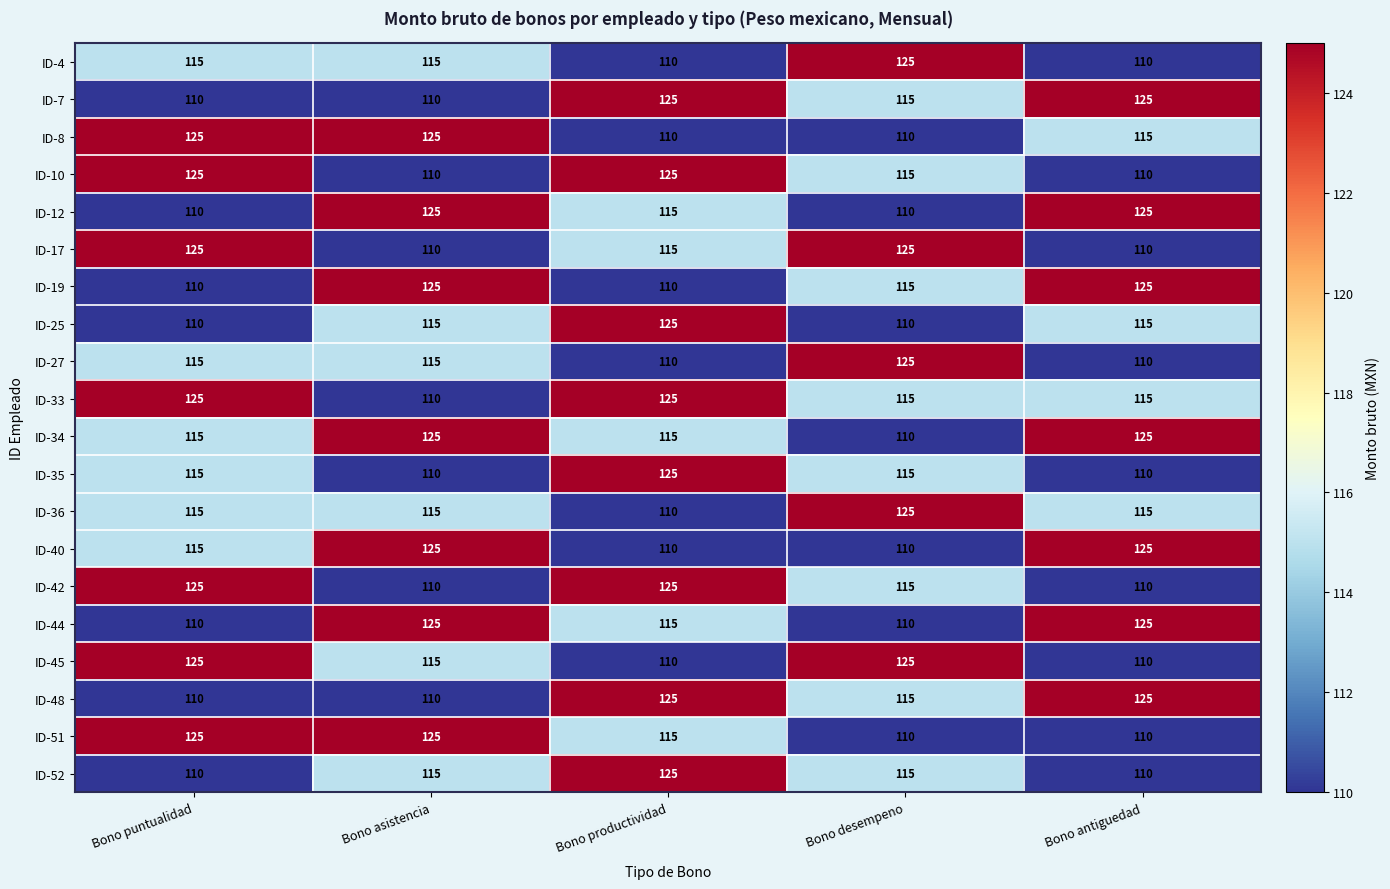

What is the difference between the ID-10 values at Bono desempeno and Bono asistencia?

5